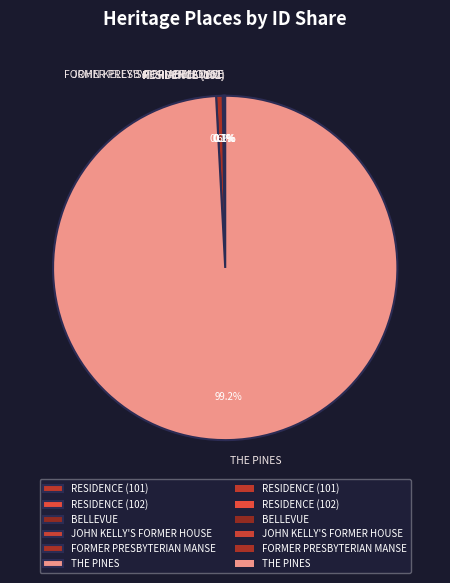

Which category accounts for the majority?

THE PINES